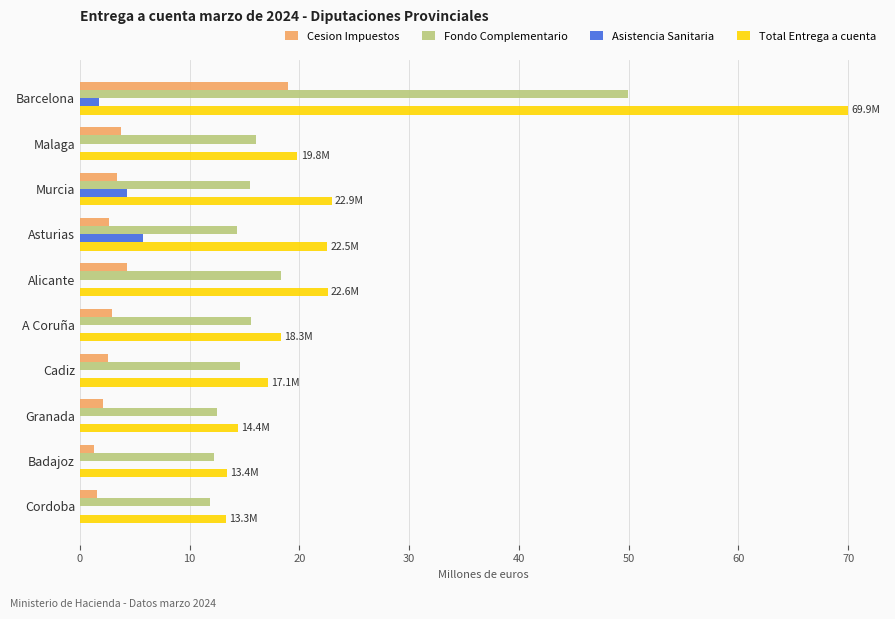

Between Barcelona and Granada, which series saw the biggest shift?

Total Entrega a cuenta